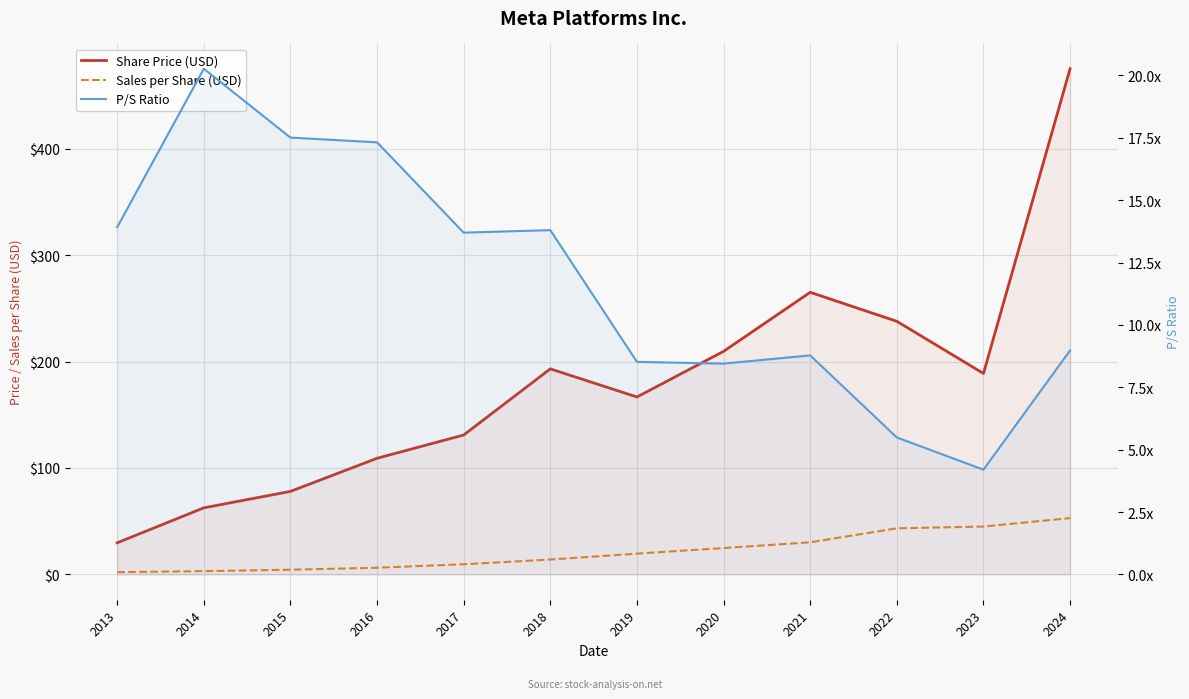

How many values in the P/S Ratio series exceed 13?

6